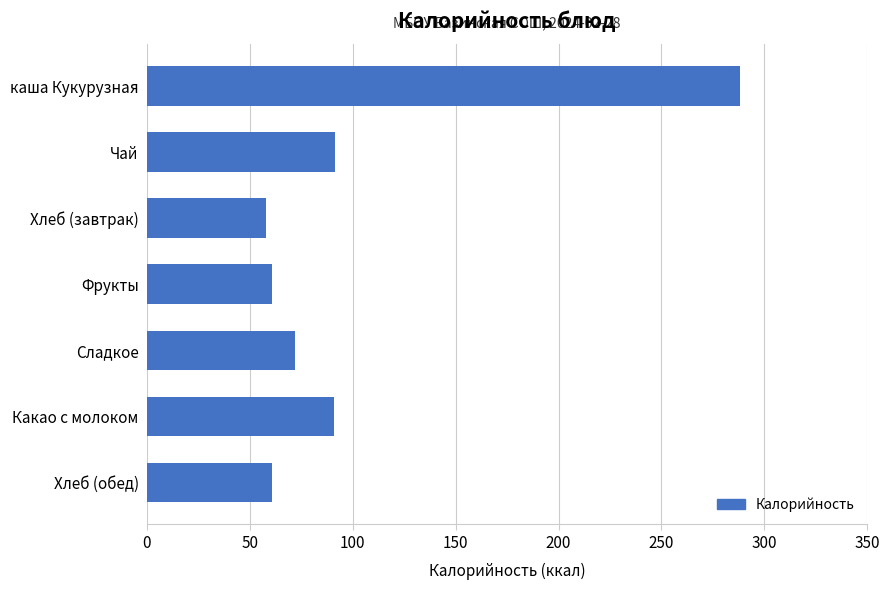

Between Чай and каша Кукурузная, which is larger?

каша Кукурузная